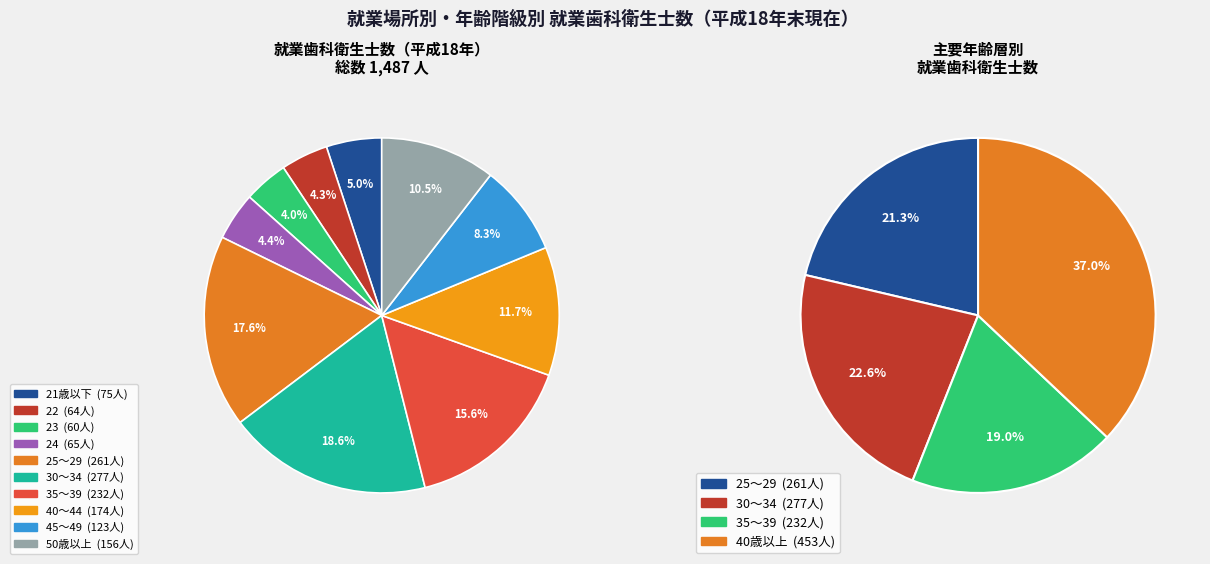

What percentage is the 25～29 slice, to the nearest percent?

18%